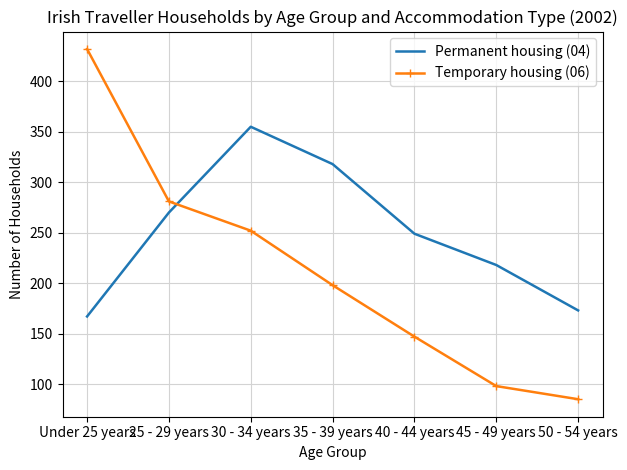

What is the difference between the Temporary housing (06) values at 50 - 54 years and 40 - 44 years?

62